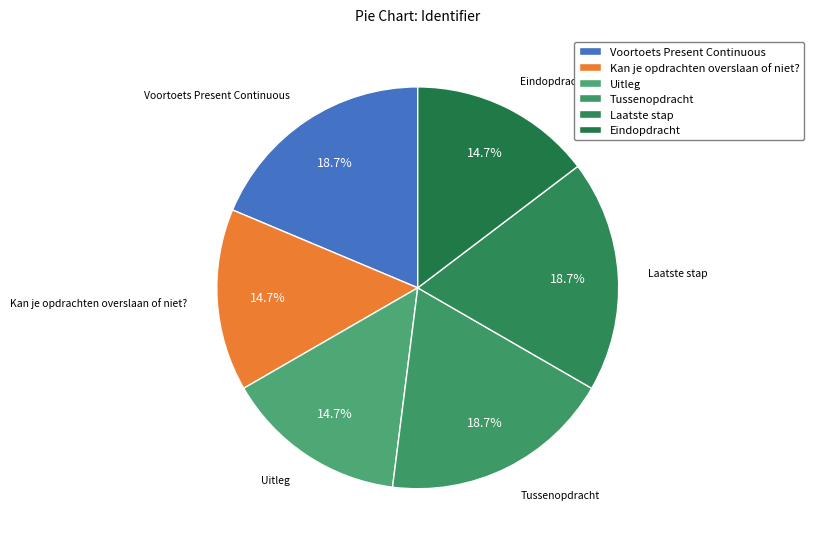

What is the total percentage of Tussenopdracht and Voortoets Present Continuous?

37.3%